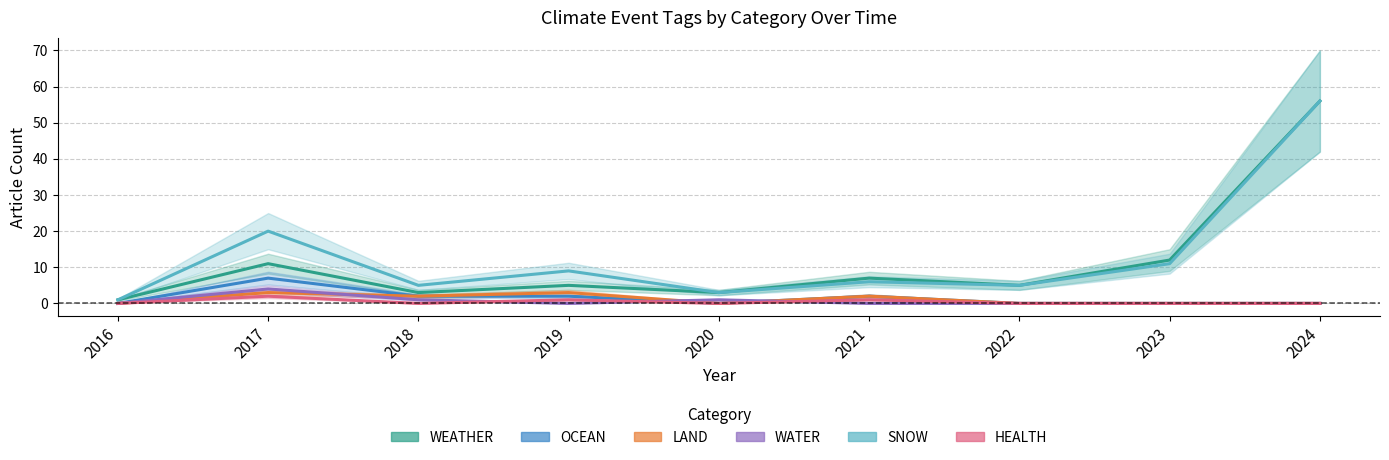

What is the value of the OCEAN point at the 6th from the left?

2